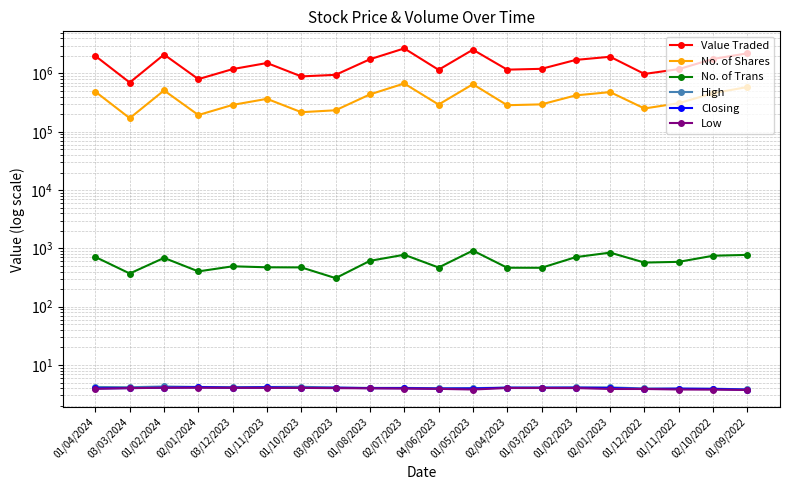

What position from the right is 02/07/2023?

11